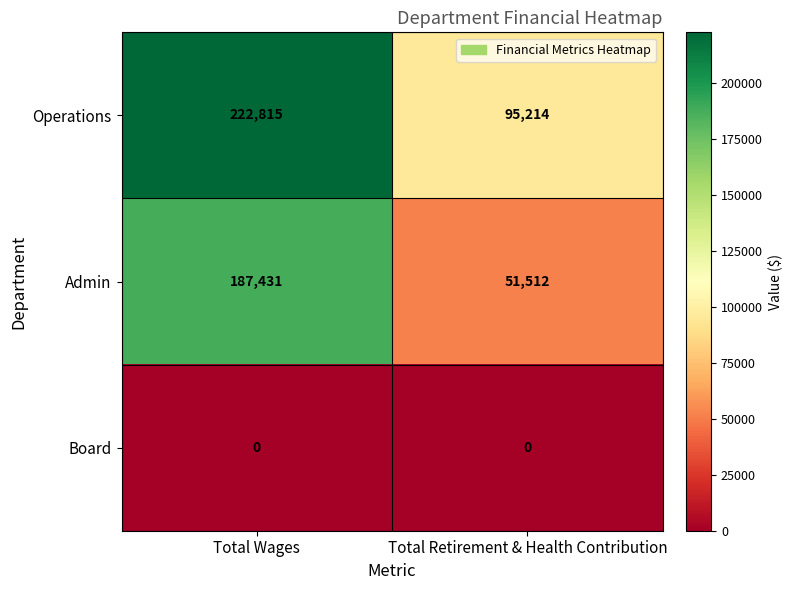

At Total Retirement & Health Contribution, list the series in order from largest to smallest.

Operations, Admin, Board